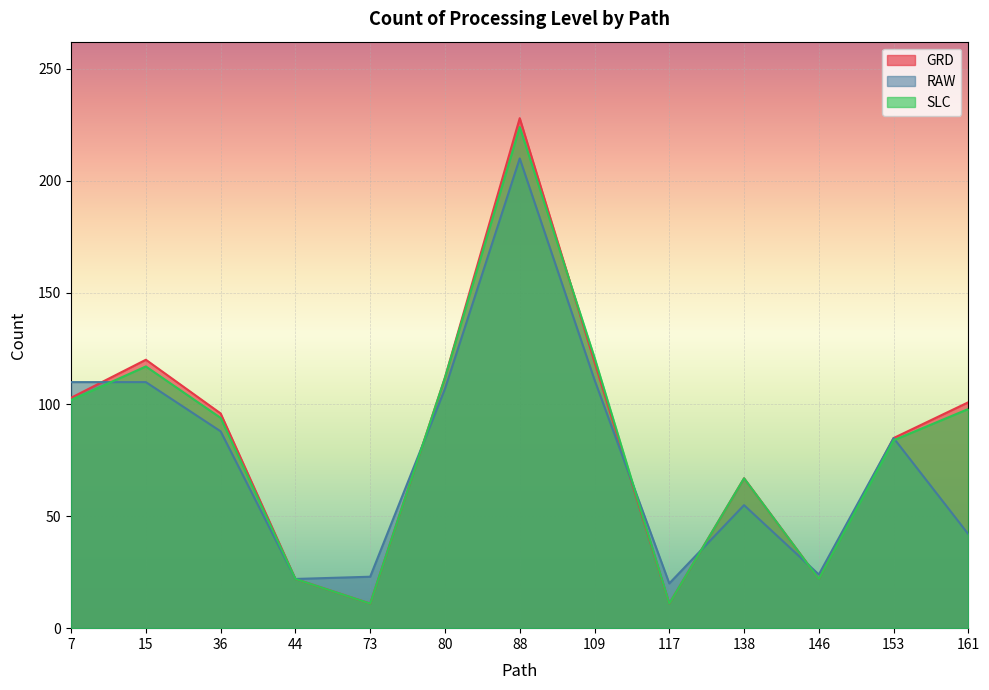

Which series ends up on top after the final intersection of RAW and GRD?

RAW